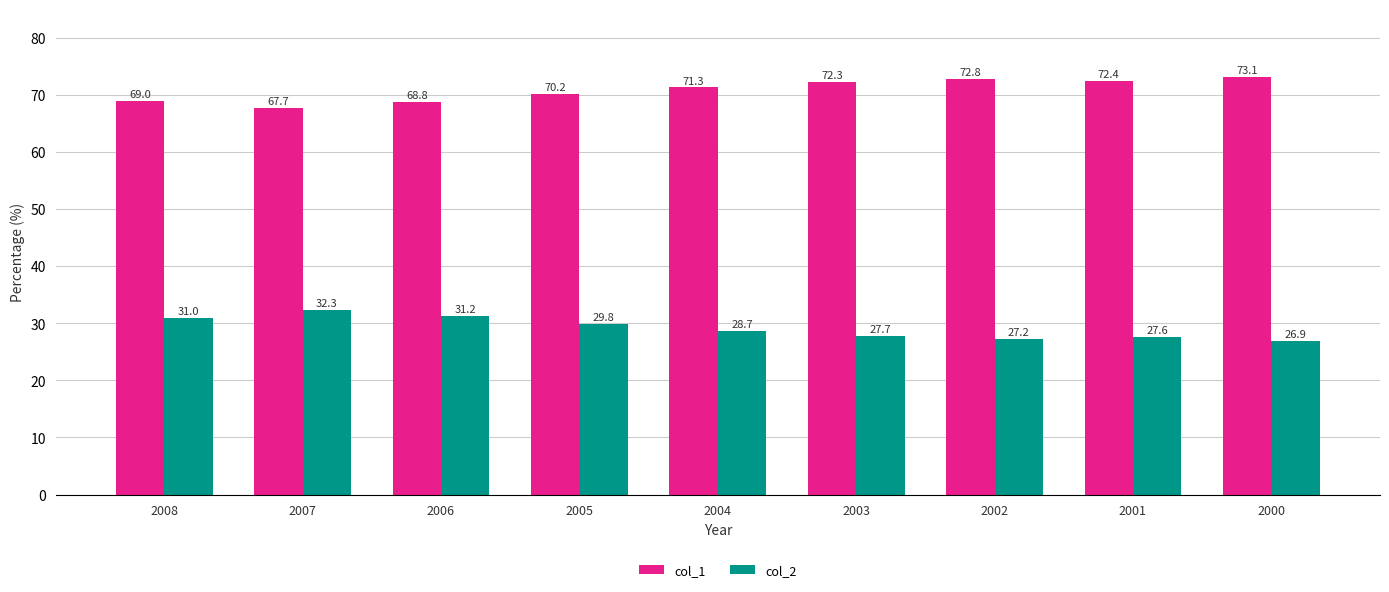

What is the lowest value of the col_1 series?

67.7